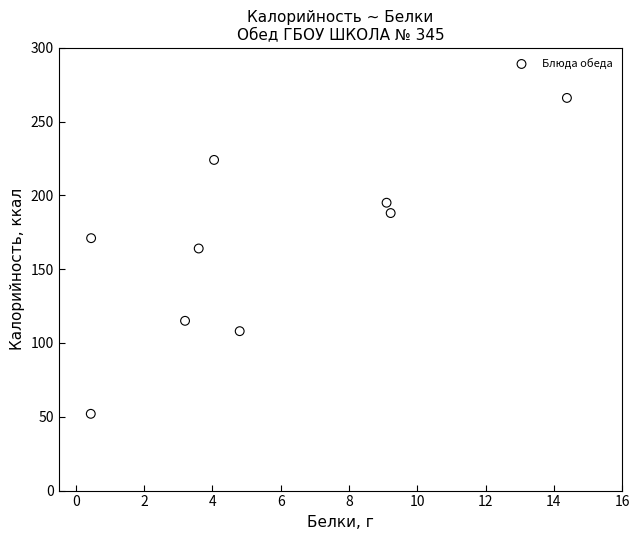

What is the average Y value?

165